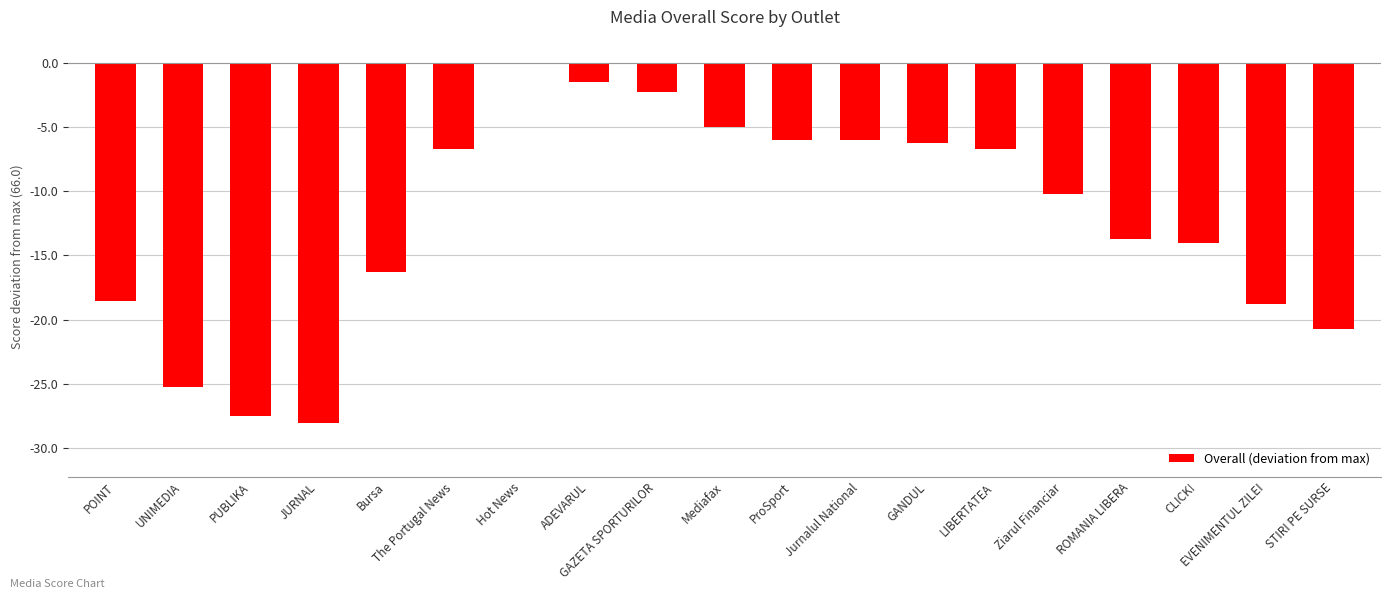

What is the change in value from PUBLIKA to CLICK!?

+13.5